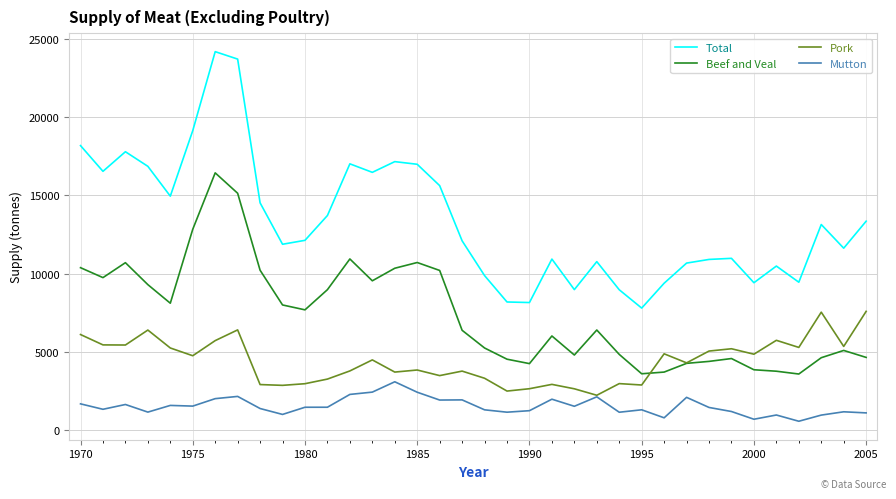

Rank the series by their average value, from lowest to highest.

Mutton, Pork, Beef and Veal, Total